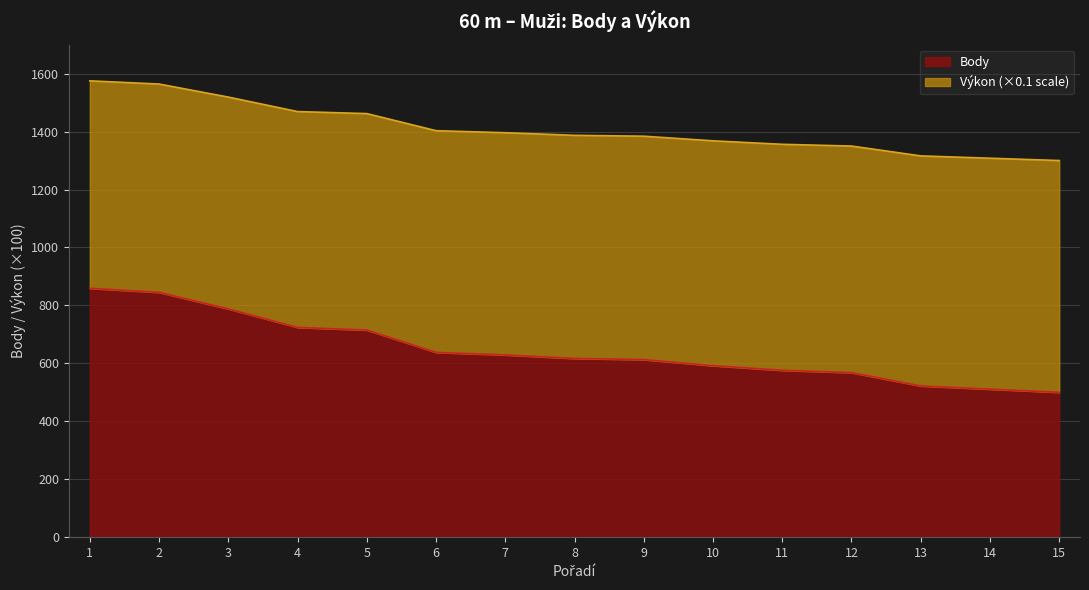

What is the minimum value for Body?

500